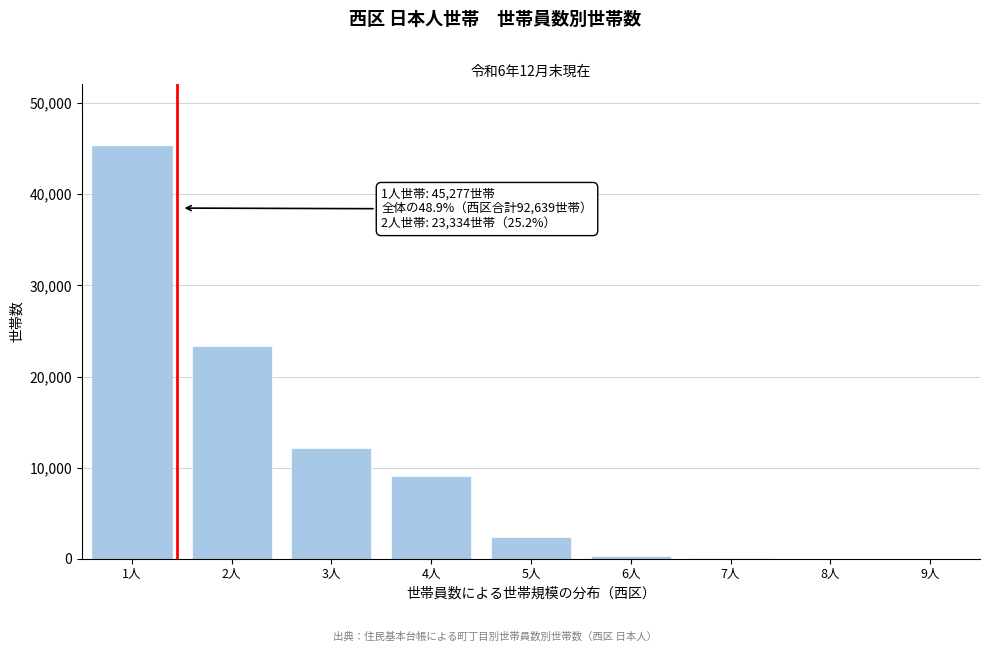

At which label is the value closest to 22641?

2人